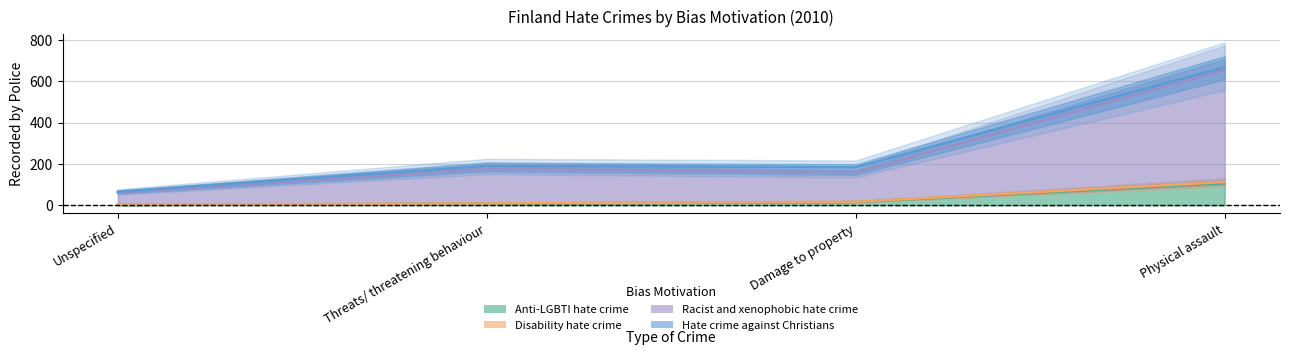

At Physical assault, list the series in order from smallest to largest.

Anti-LGBTI hate crime, Disability hate crime, Racist and xenophobic hate crime, Hate crime against Christians